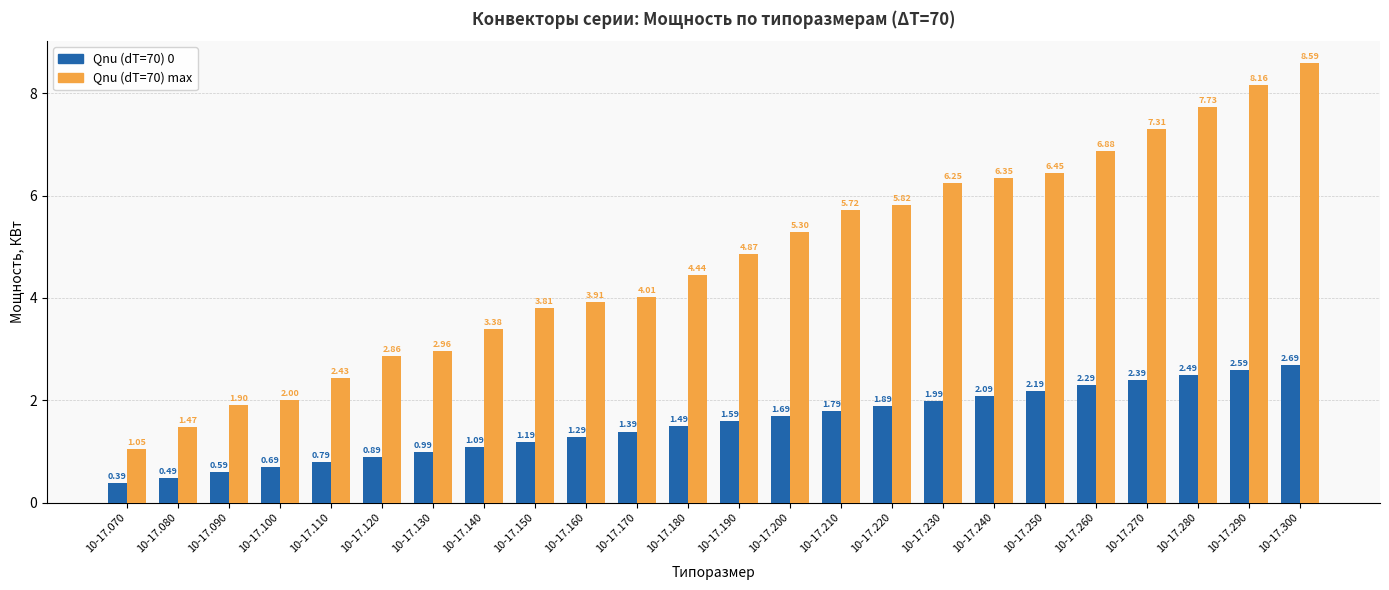

What is the average value of the Qnu (dT=70) max series?

4.7